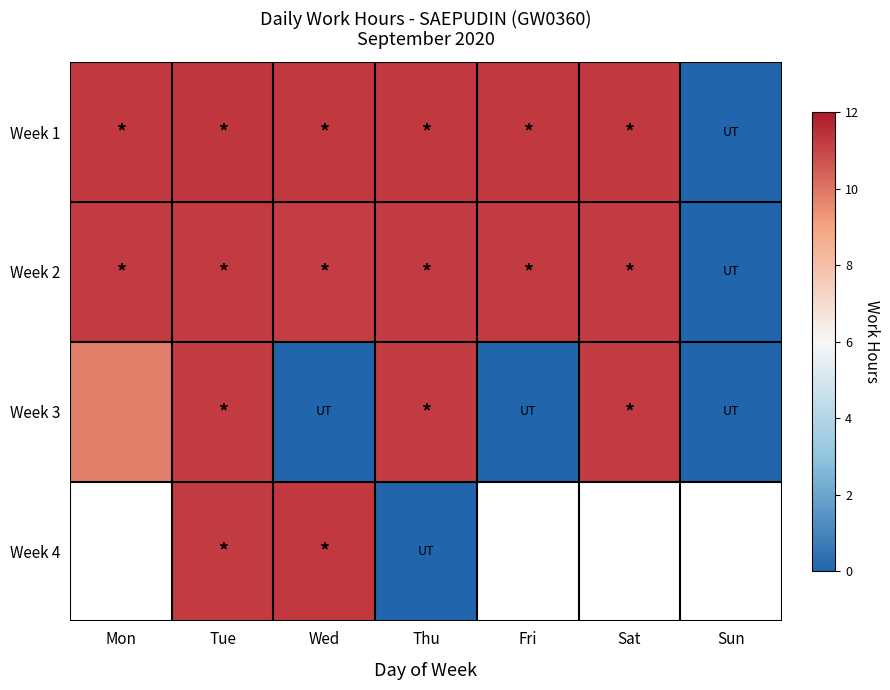

What is the sum of all Week 2 values?

67.3